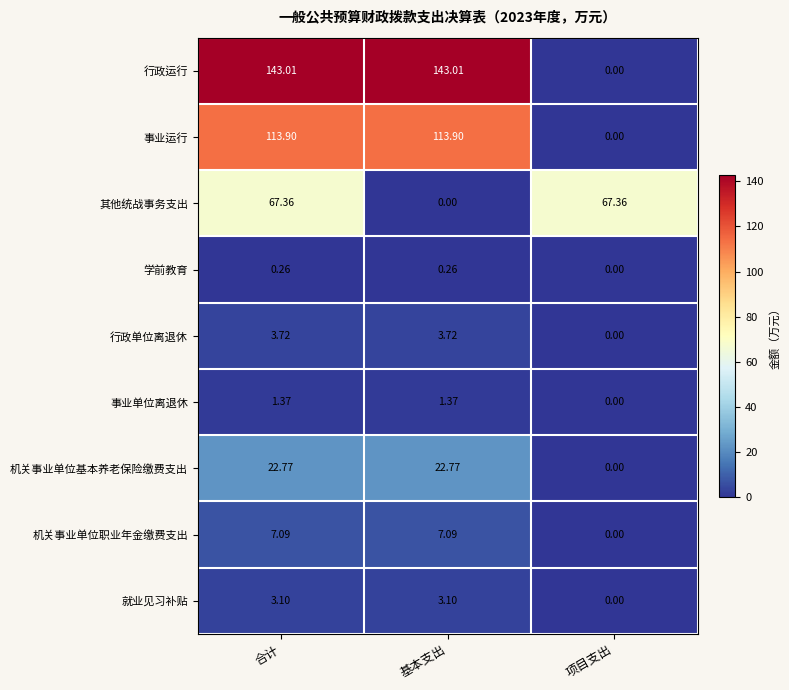

Is the value of 其他统战事务支出 at 基本支出 greater than the value of 事业单位离退休 at 基本支出?

No